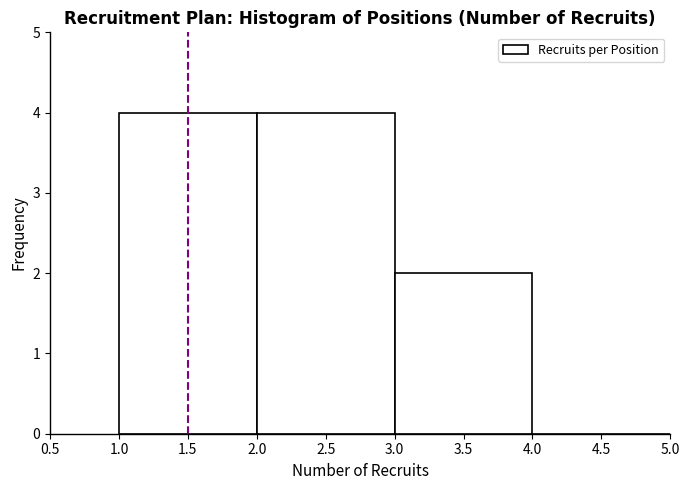

Reading left to right, list every bar in this chart as the range it spans on the x-axis followed by its height. The values are not printed on the chart, so give them approximately, as read against the axis.

1.0 to 2.0: 4
2.0 to 3.0: 4
3.0 to 4.0: 2
4.0 to 5.0: 0